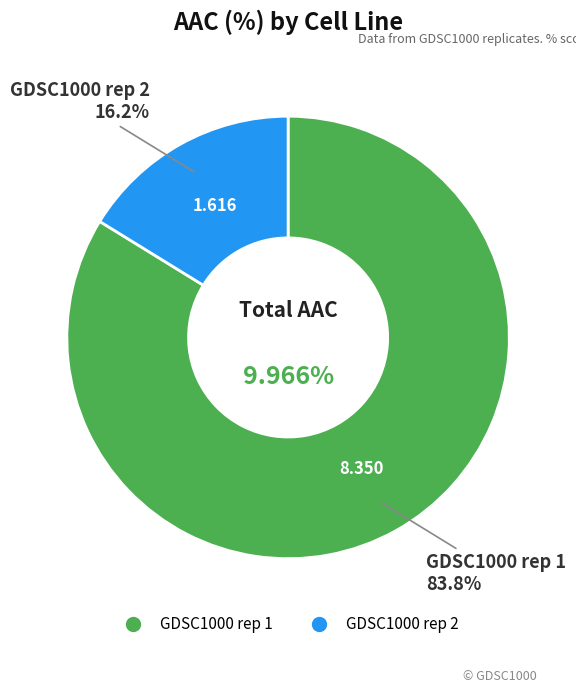

How much of the chart is everything except GDSC1000 rep 2?

83.8%